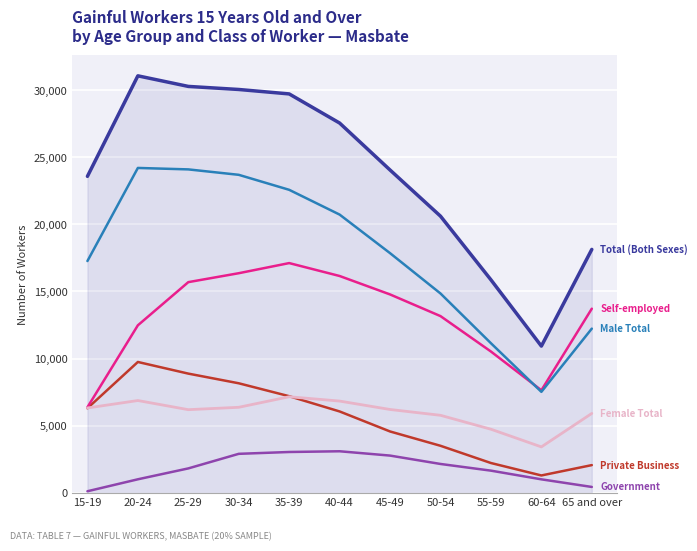

What is the maximum value shown in the chart?

31082